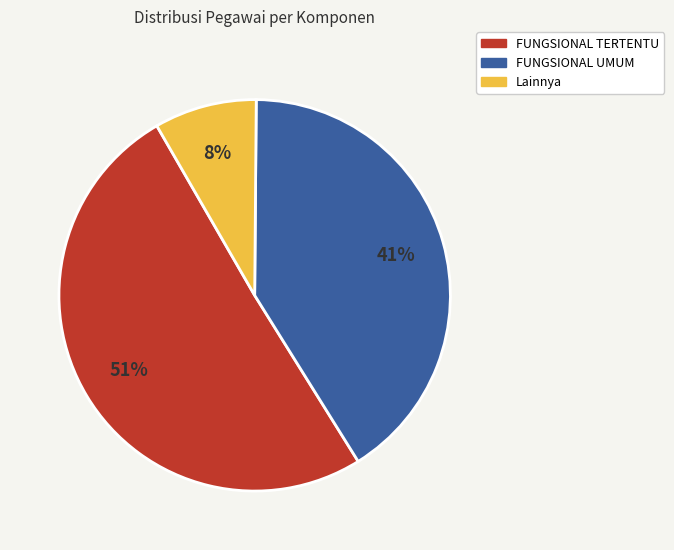

True or false: FUNGSIONAL TERTENTU accounts for 37% of the total.

False